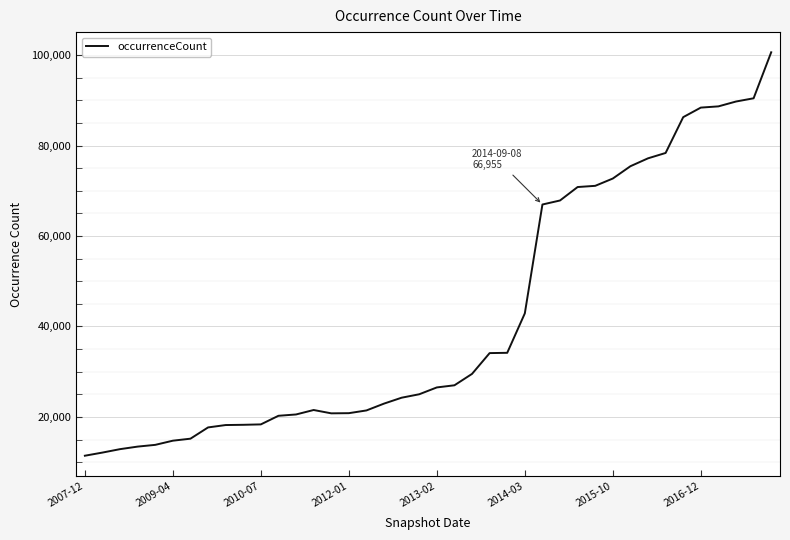

What is the smallest value displayed?

11419